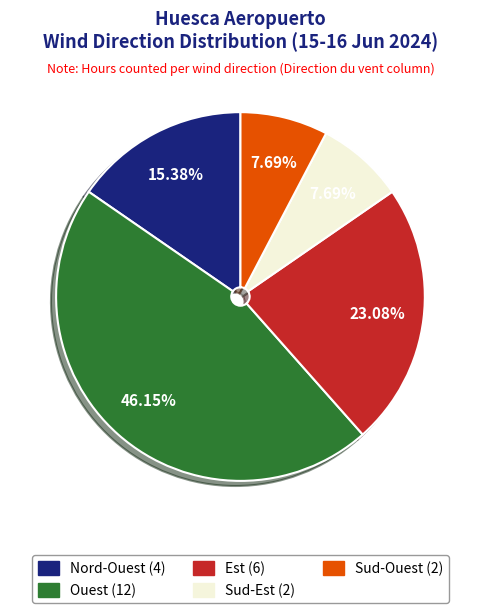

True or false: Nord-Ouest accounts for 26% of the total.

False